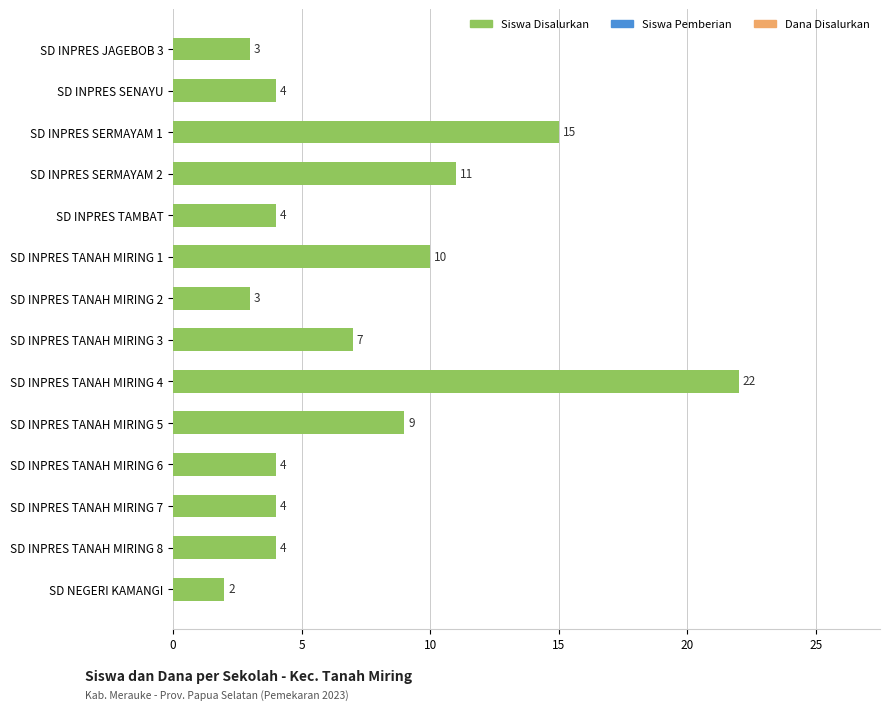

Reading bottom to top, list all the values displayed in this chart.

SD NEGERI KAMANGI=2	SD INPRES TANAH MIRING 8=4	SD INPRES TANAH MIRING 7=4	SD INPRES TANAH MIRING 6=4	SD INPRES TANAH MIRING 5=9	SD INPRES TANAH MIRING 4=22	SD INPRES TANAH MIRING 3=7	SD INPRES TANAH MIRING 2=3	SD INPRES TANAH MIRING 1=10	SD INPRES TAMBAT=4	SD INPRES SERMAYAM 2=11	SD INPRES SERMAYAM 1=15	SD INPRES SENAYU=4	SD INPRES JAGEBOB 3=3